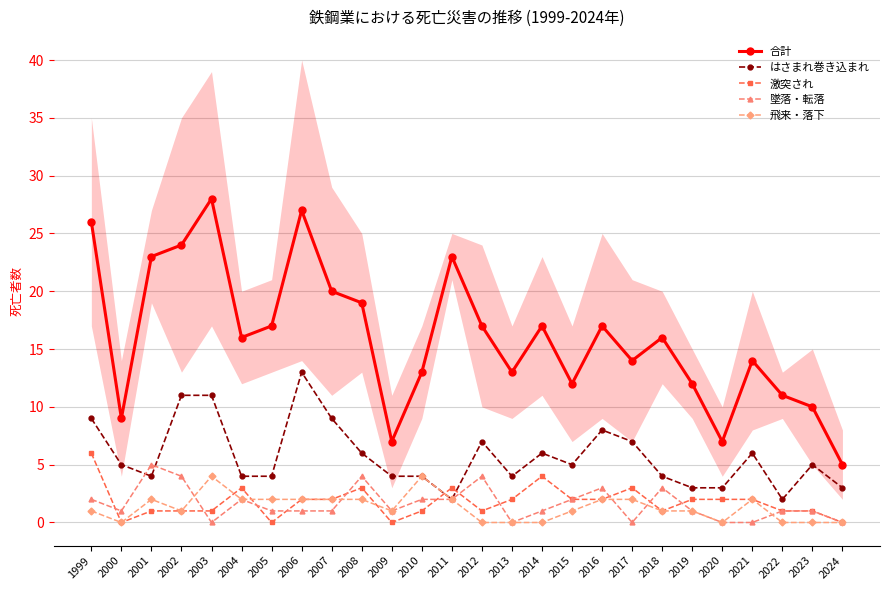

Which has a higher value, 2002 or 2012?

2002